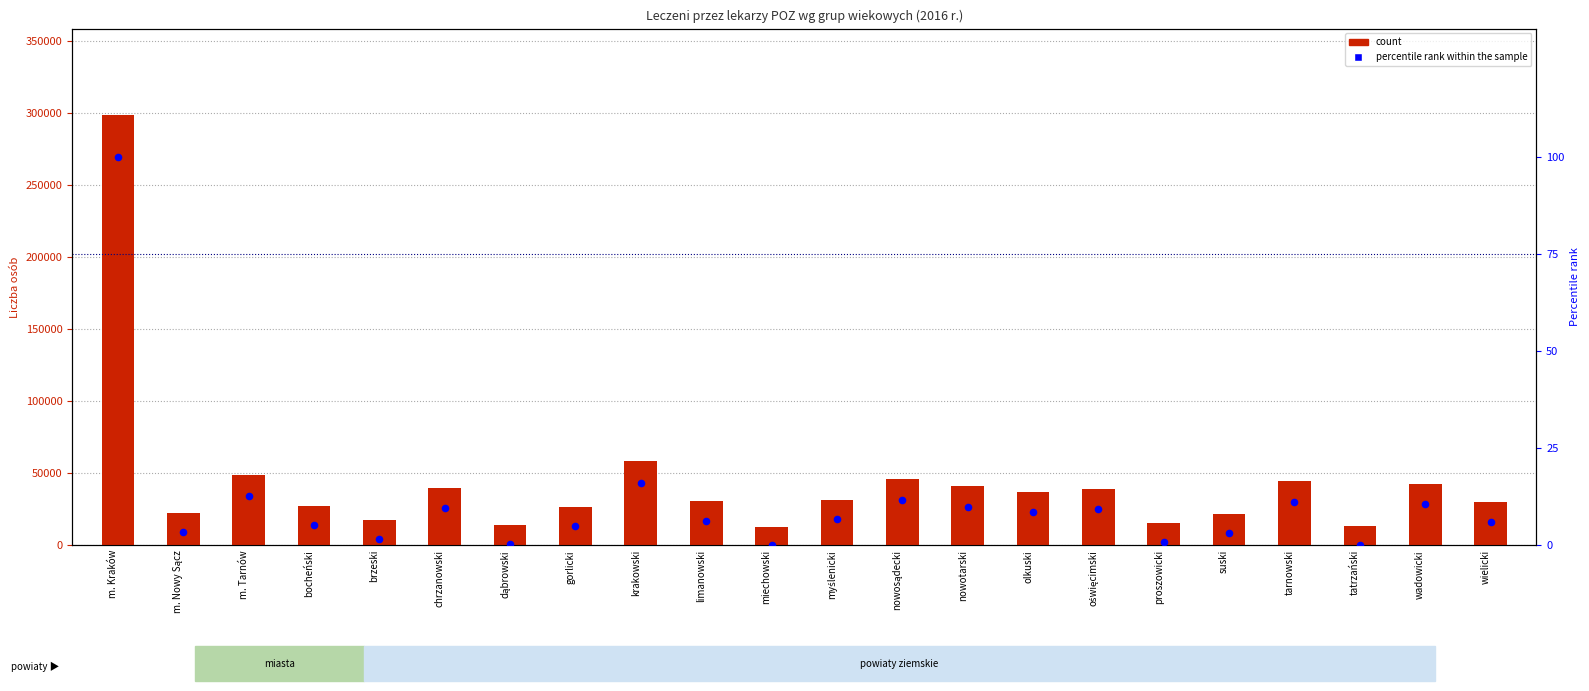

Is the value of percentile rank within the sample at bocheński greater than the value of count at proszowicki?

No